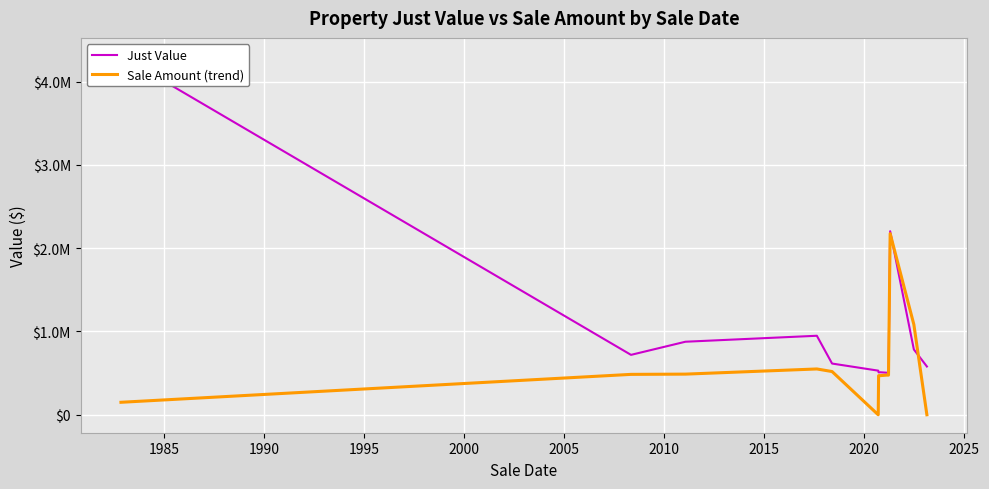

What are all the series names shown in the legend?

Just Value, Sale Amount (trend)